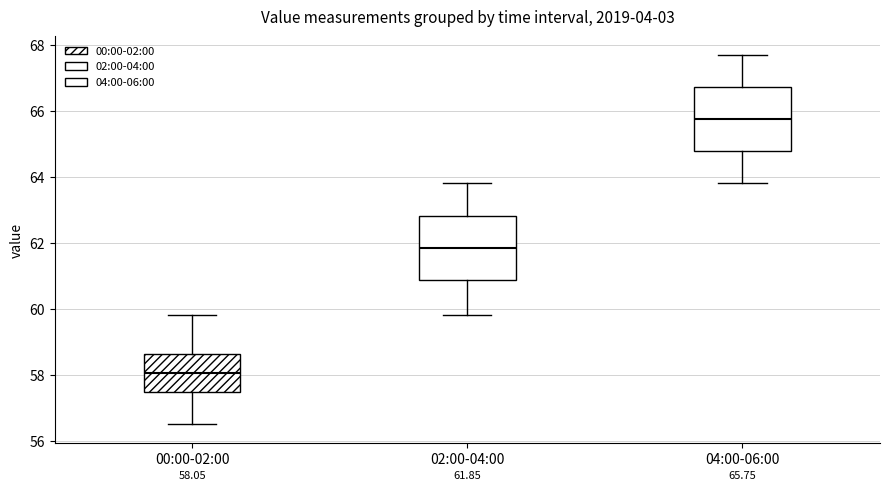

Which box's median line is the lowest?

00:00-02:00